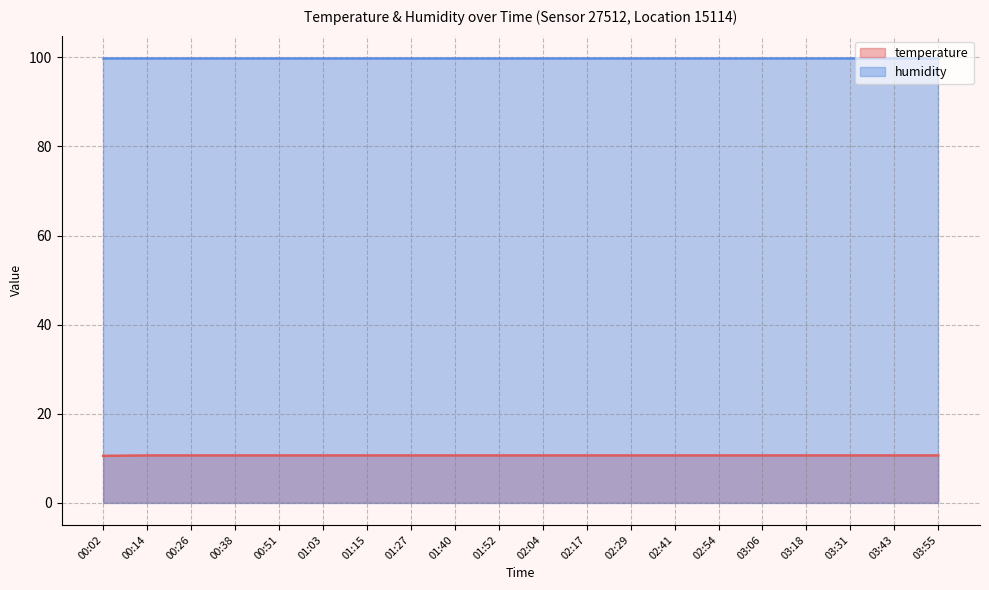

Approximately how many times larger is the value at 03:55 compared to 02:54?

1.0